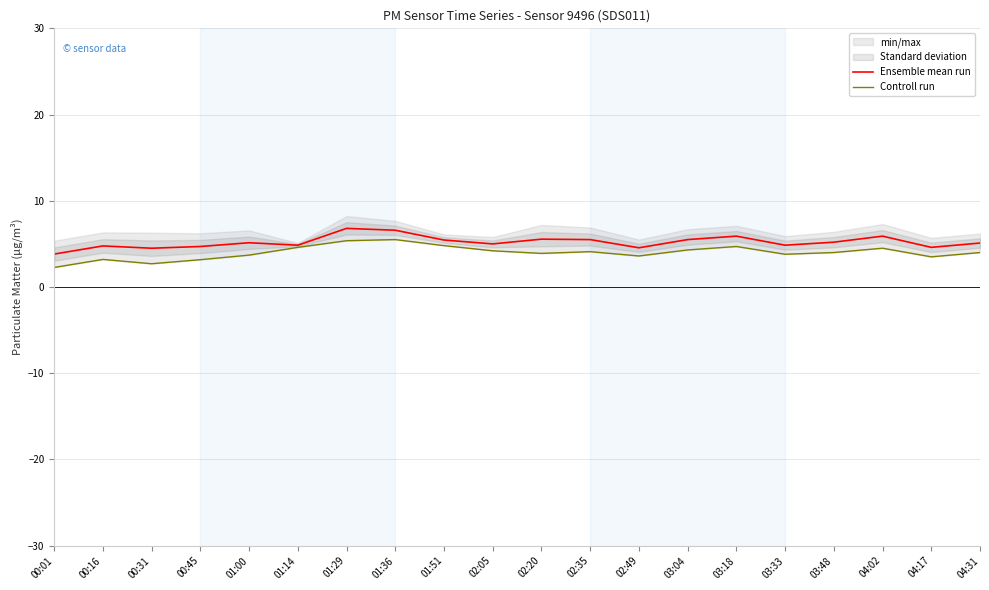

What is the label of the 8th point from the right?

02:49